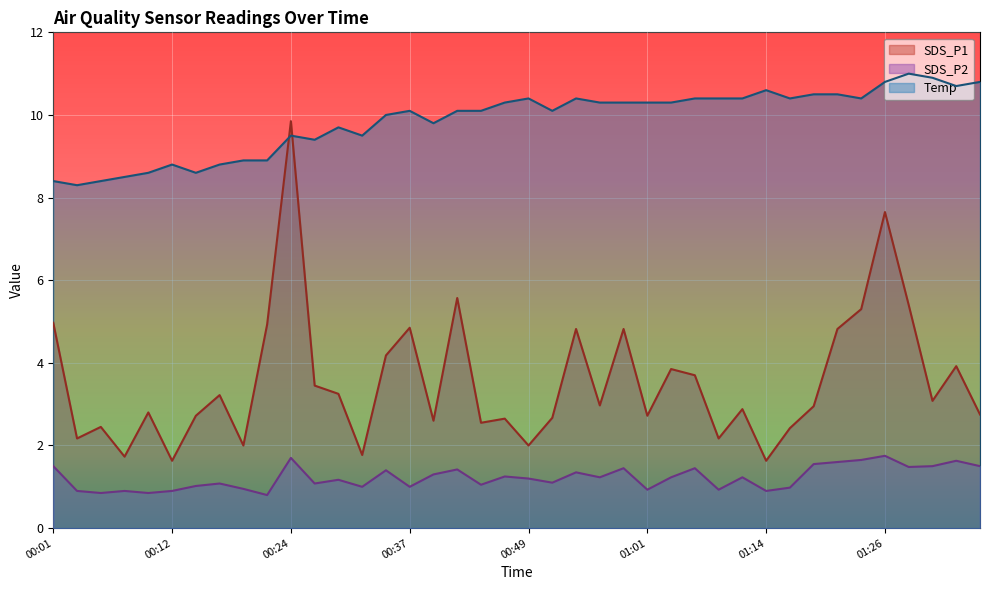

List the series in order of their overall mean, lowest first.

SDS_P2, SDS_P1, Temp